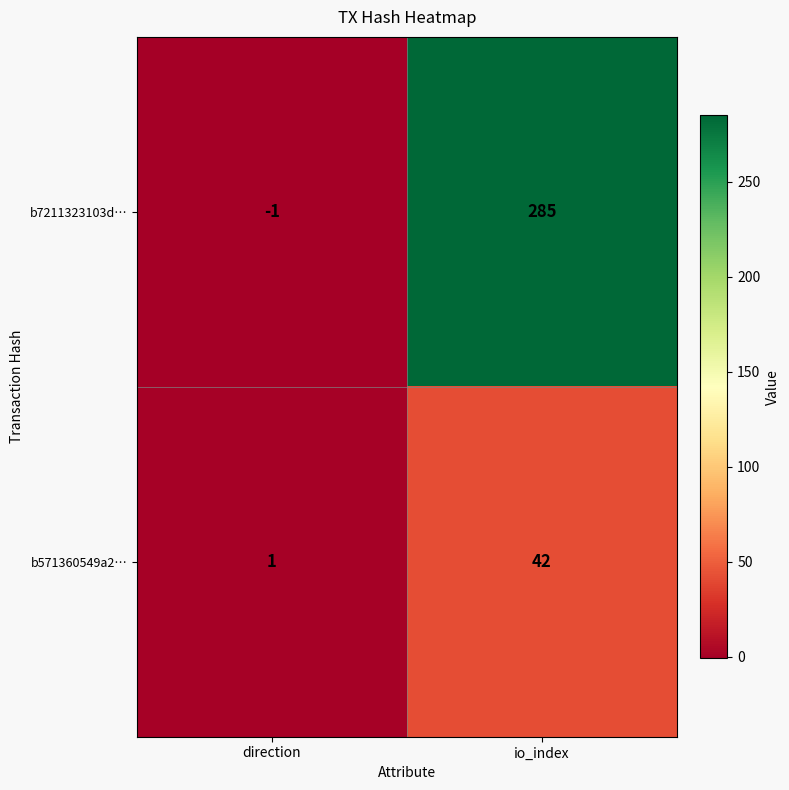

What is the smallest value displayed?

-1